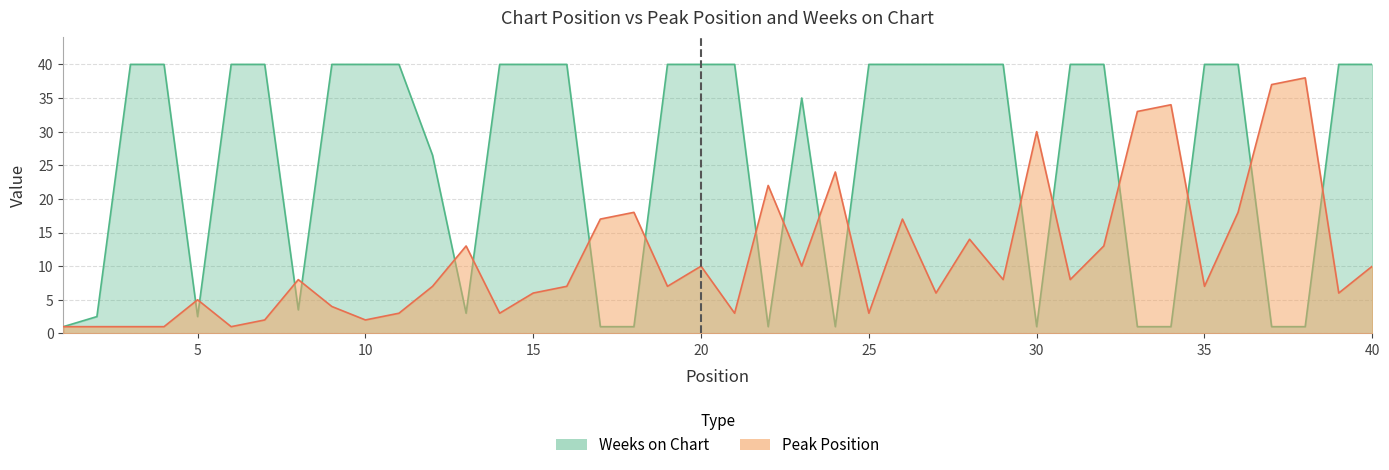

What is the total value across all series at 23?

45.0